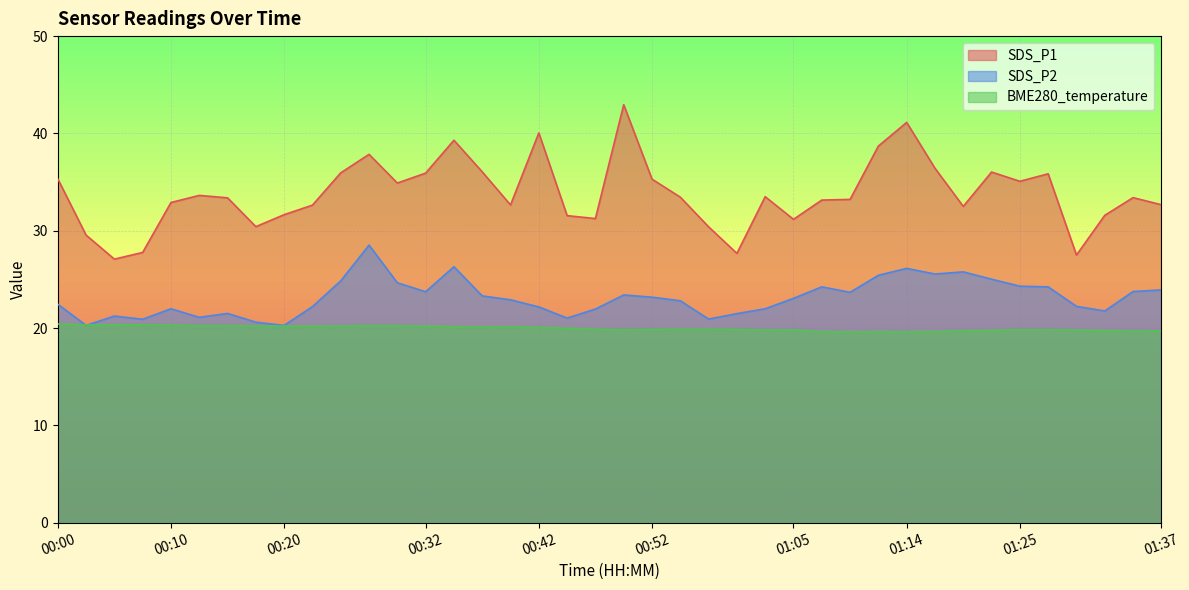

True or false: SDS_P1 has more than 2 interior local peaks.

True